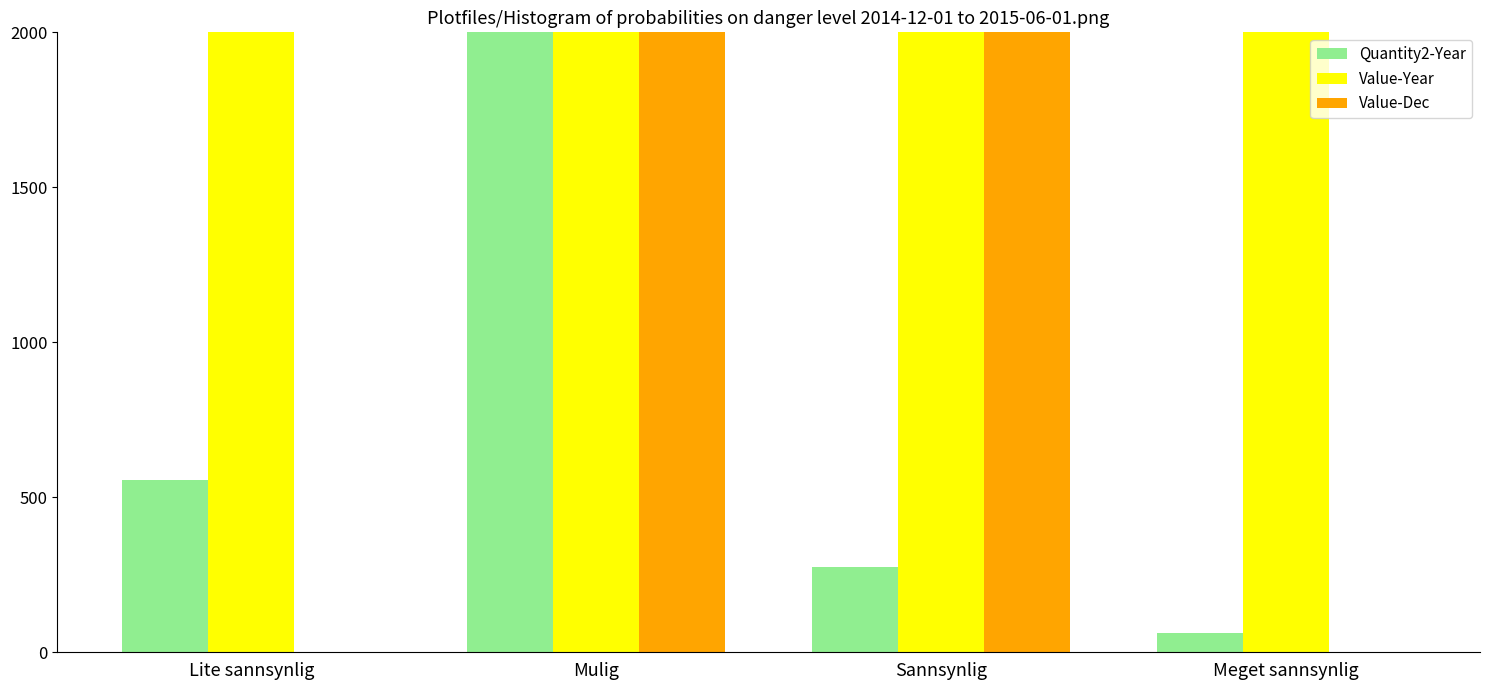

Is it true that Quantity2-Year equals 87533 at Mulig?

True